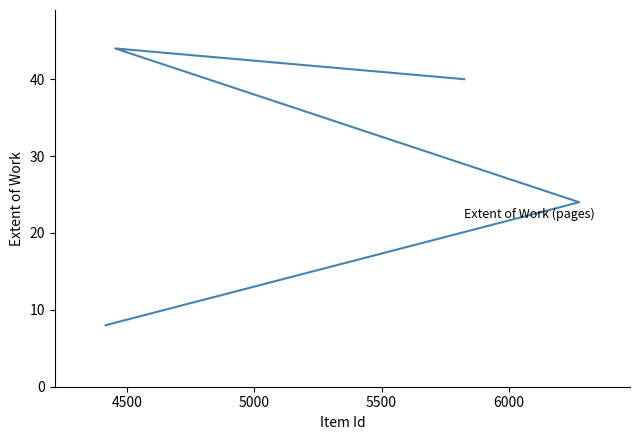

Reading left to right, list all the values displayed in this chart.

40	44	24	8